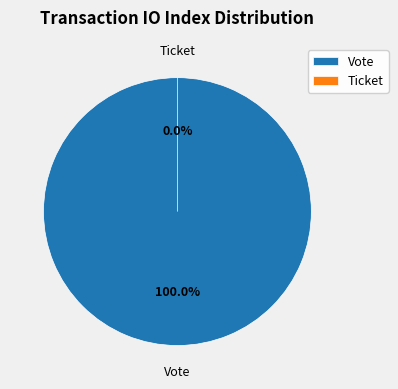

What is the smallest slice in the pie chart?

Ticket